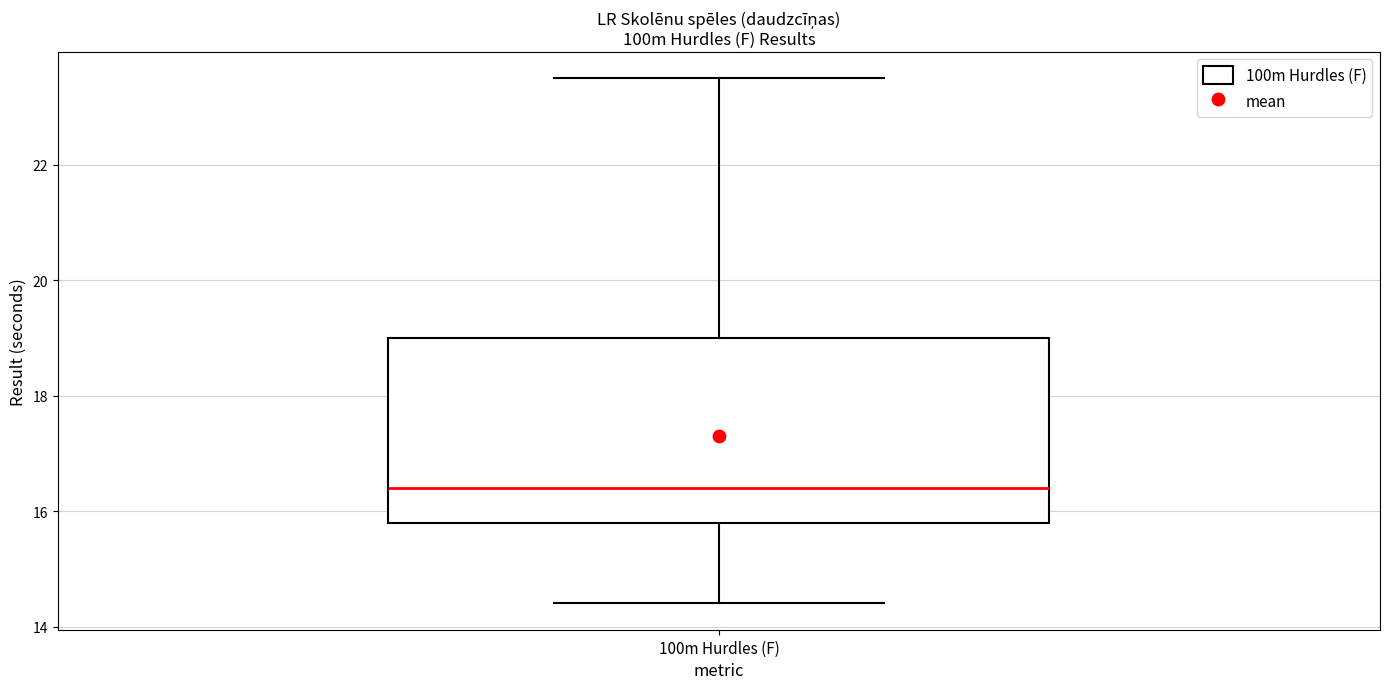

Transcribe this box plot: give where the median line is, the range the box spans, and where the two whiskers end, as read against the y-axis. The values are not printed on the chart, so give them approximately, as read against the axis.

median 16.4, box 15.8 to 19.0, whiskers 14.4 to 23.6